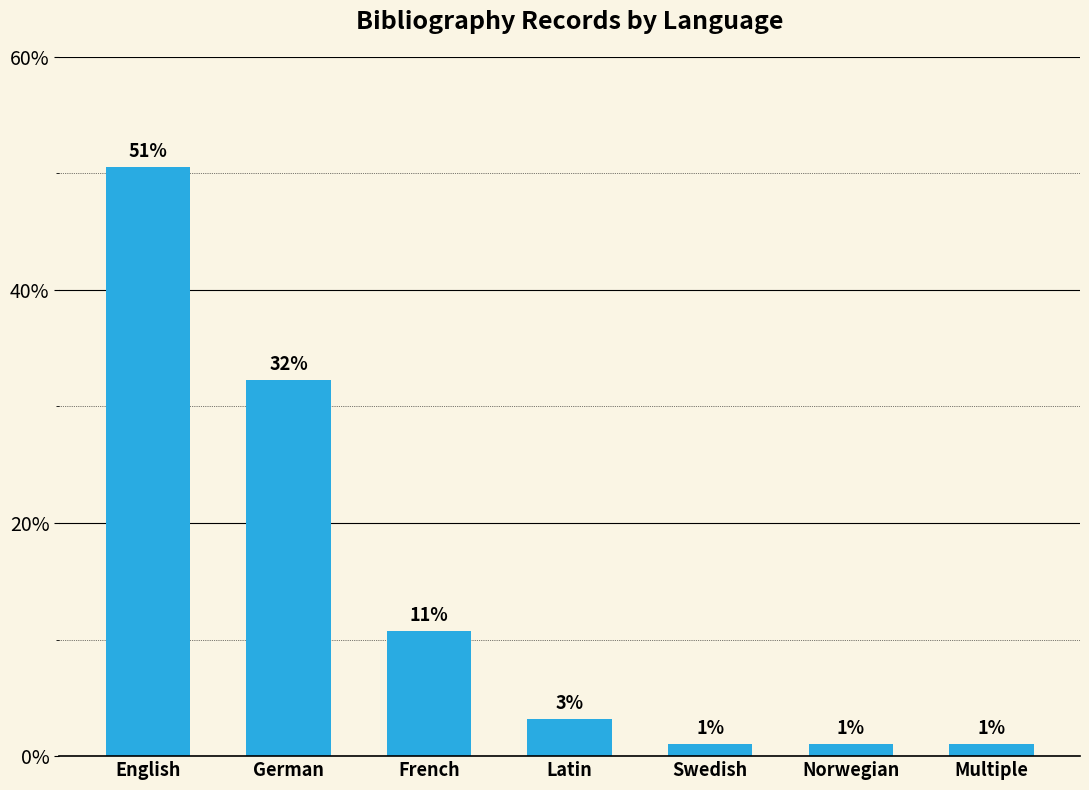

What is the minimum value shown in the chart?

1.1